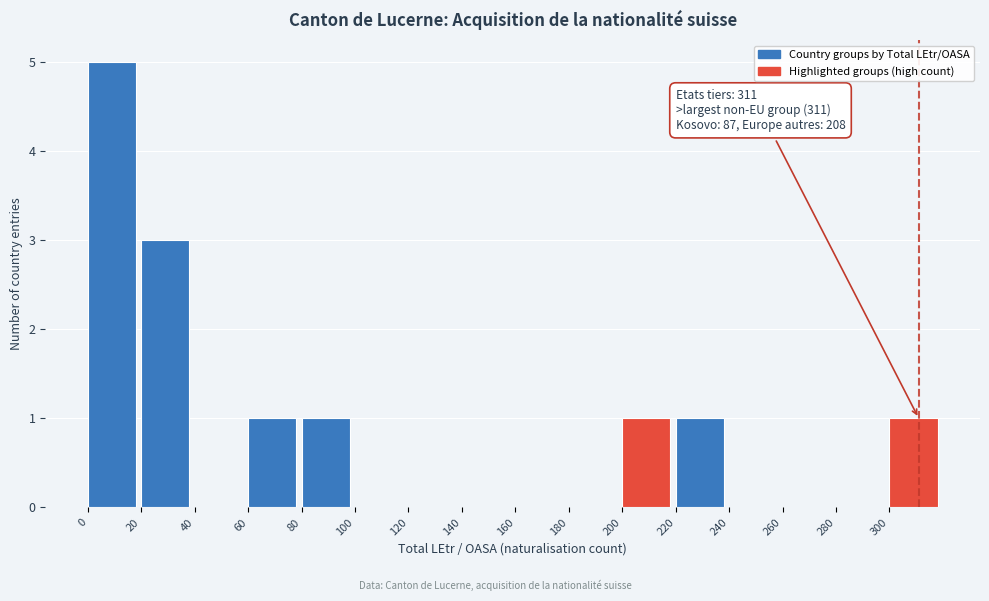

Which range on the x-axis has the tallest bar?

0 to 20